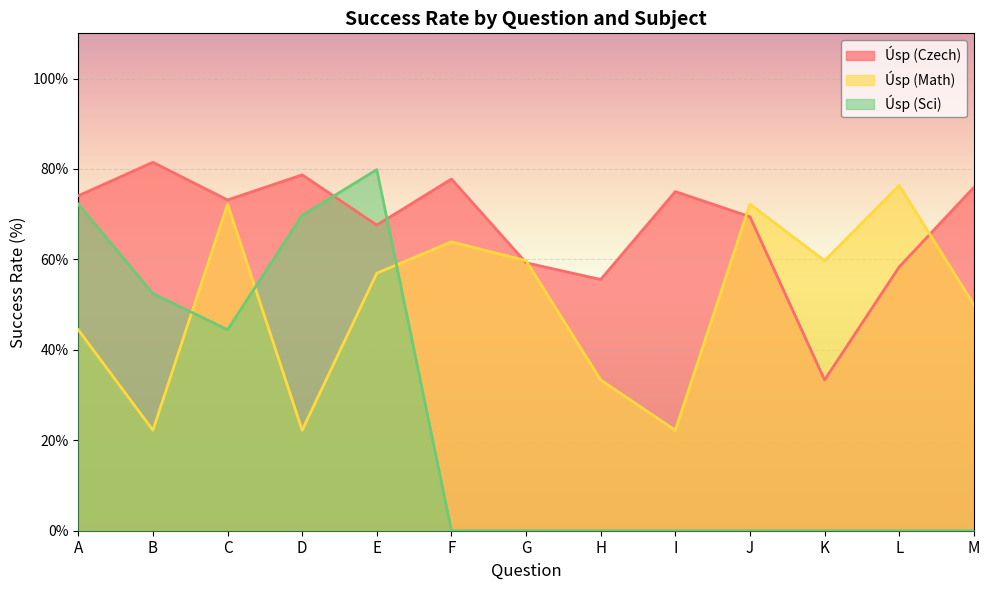

Is it true that Úsp (Czech) equals 73.1 at C?

True